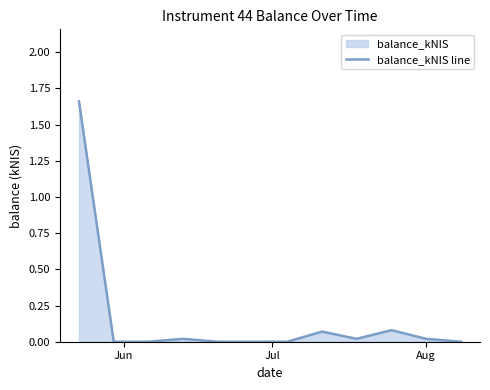

What is the maximum value shown in the chart?

1.7